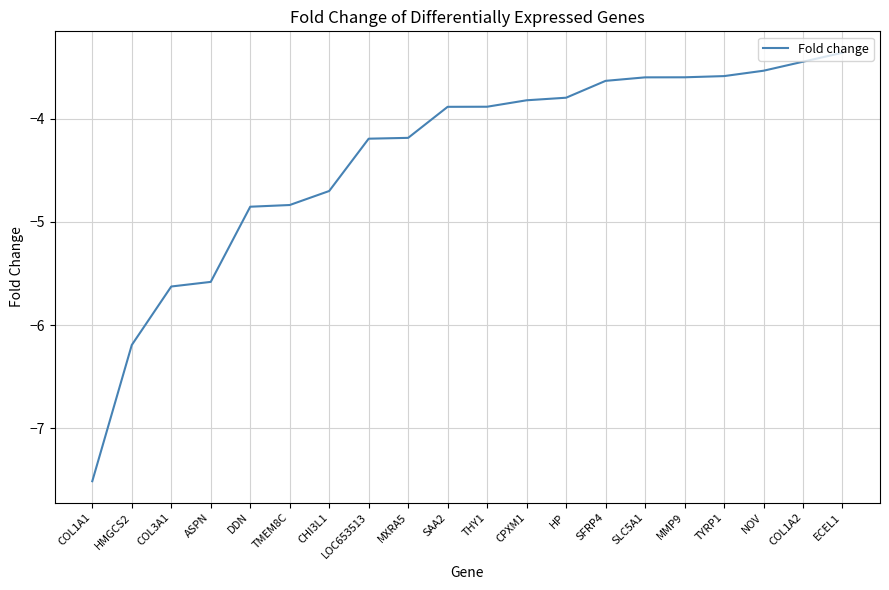

The chart shows a value of -7.5 at COL1A1. True or false?

True